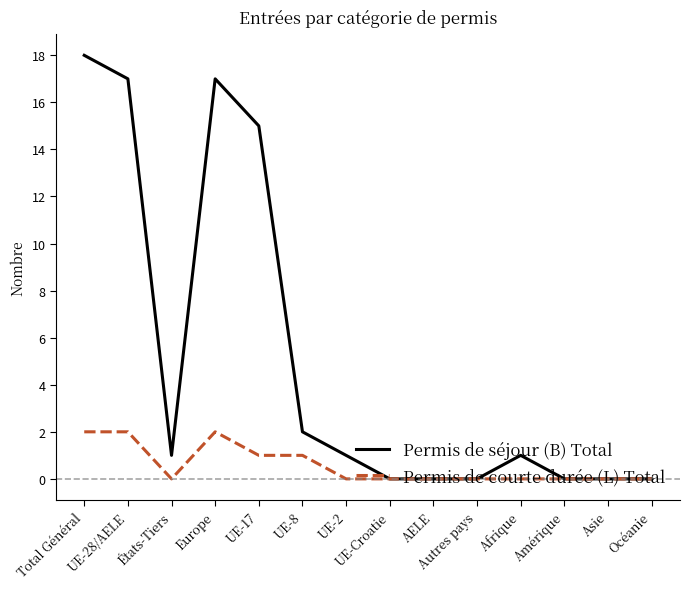

List the series in order of their overall mean, lowest first.

Permis de courte durée (L) Total, Permis de séjour (B) Total